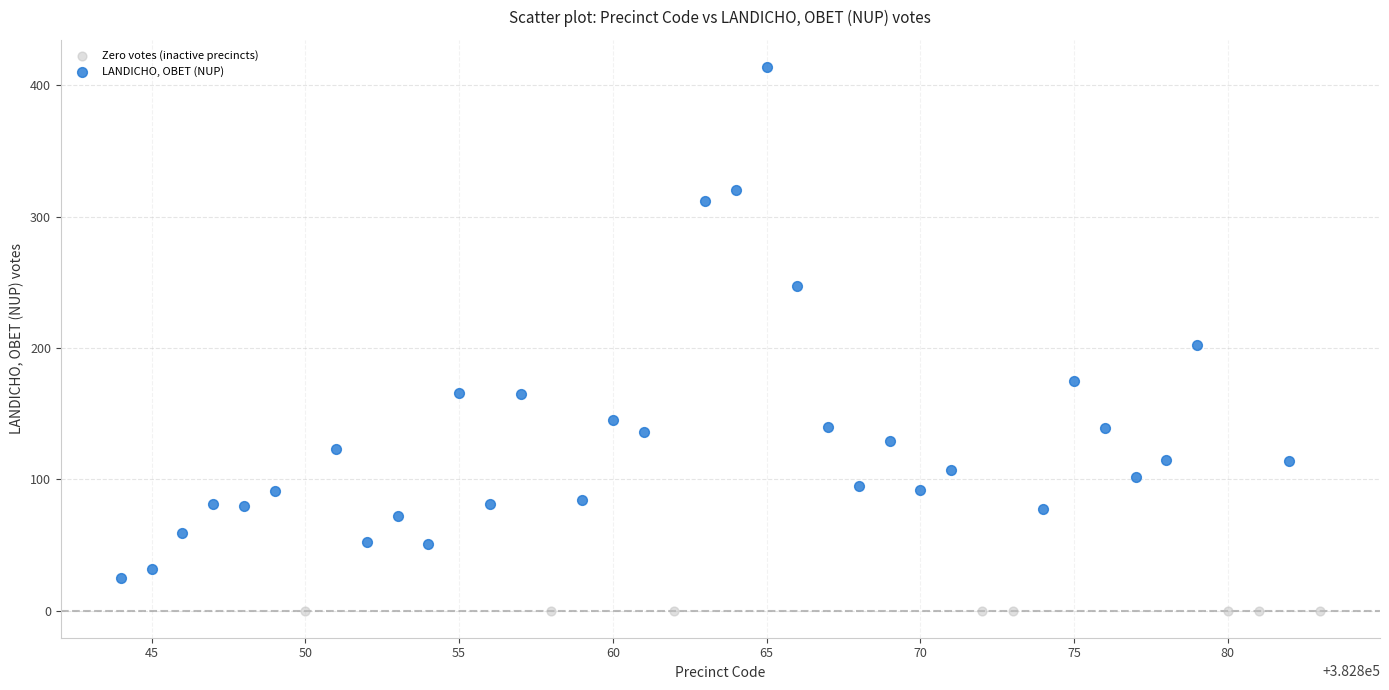

Which series reaches the maximum Y coordinate?

LANDICHO, OBET (NUP)